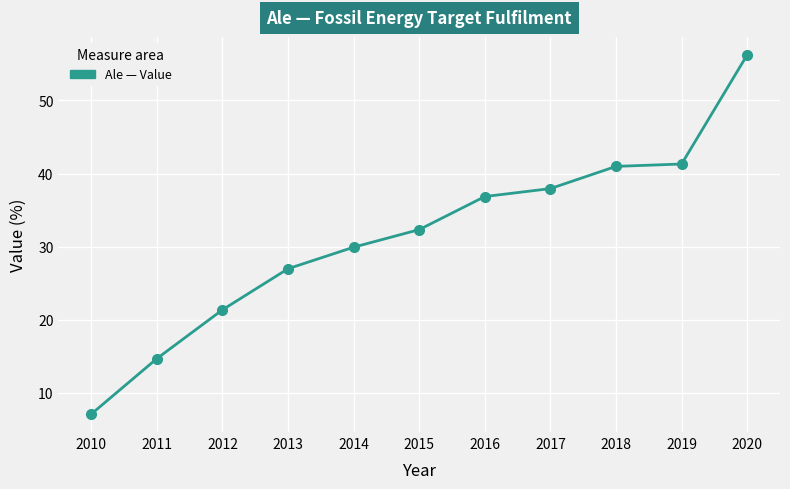

What value does the data have at 2011?

14.7